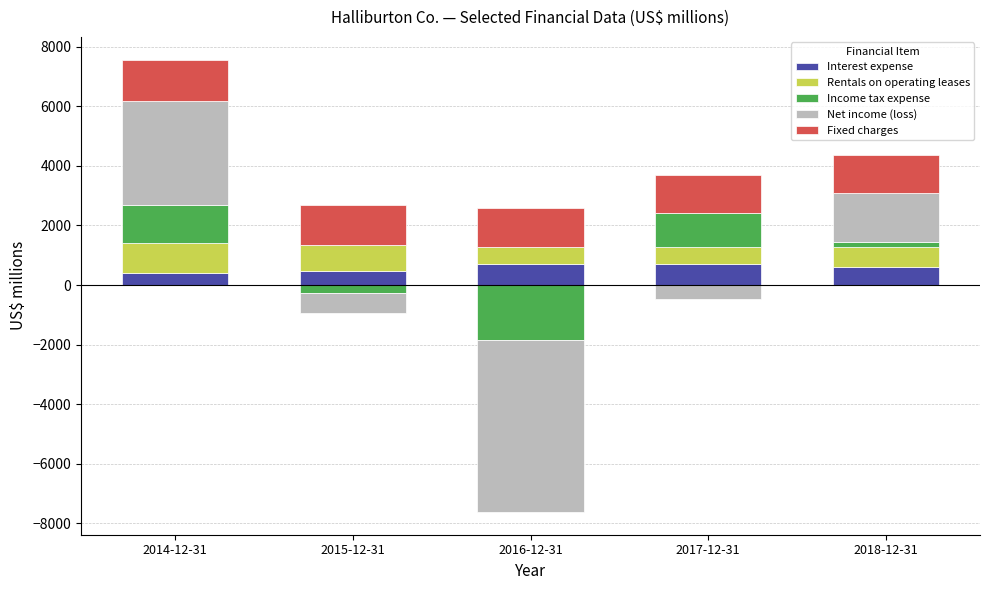

What is the greatest value displayed?

3500